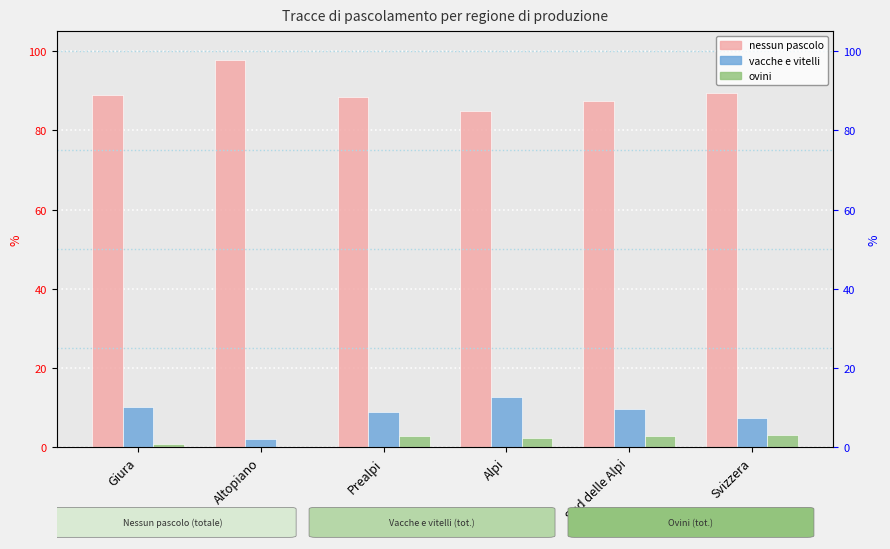

Reading left to right, transcribe all the data shown in this chart.

nessun pascolo: Giura=89.0	Altopiano=97.8	Prealpi=88.3	Alpi=84.9	Sud delle Alpi=87.3	Svizzera=89.3
vacche e vitelli: Giura=10.1	Altopiano=2.2	Prealpi=8.9	Alpi=12.8	Sud delle Alpi=9.7	Svizzera=7.5
ovini: Giura=0.9	Altopiano=0.0	Prealpi=2.8	Alpi=2.3	Sud delle Alpi=3.0	Svizzera=3.2